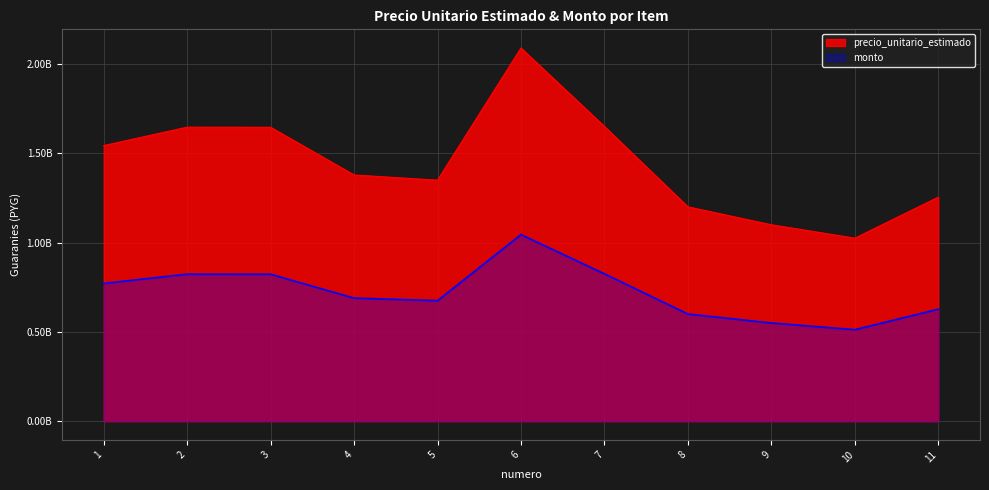

Does the chart display data point markers on the line(s)?

No